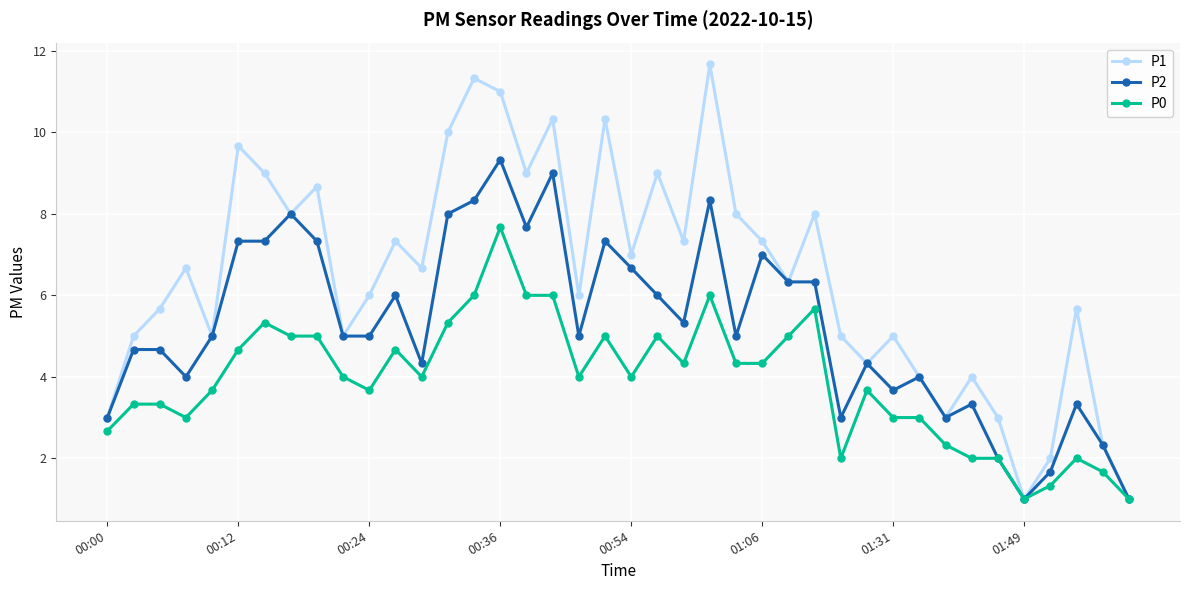

List the series in order of their peak value, highest first.

P1, P2, P0